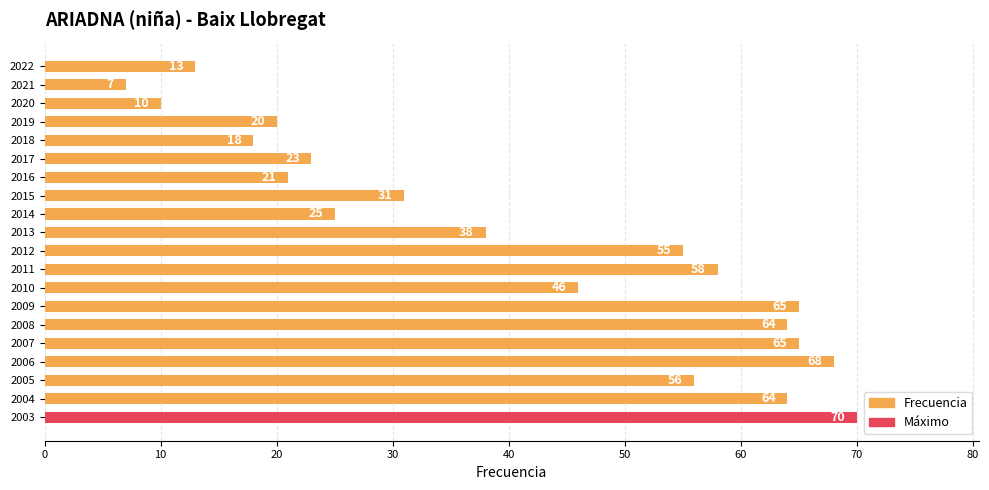

Does the chart contain stacked bars?

No